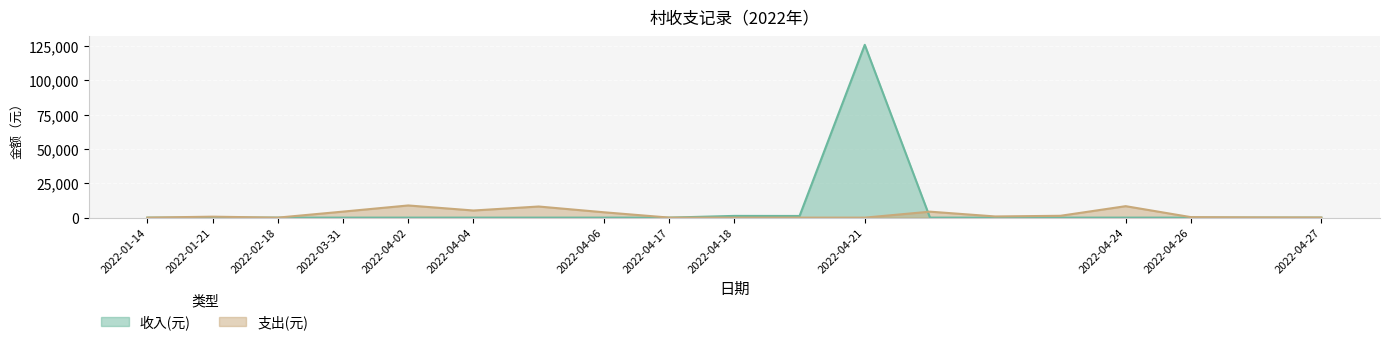

What is the difference between the second highest and minimum values in the 收入(元) series?

1263.9